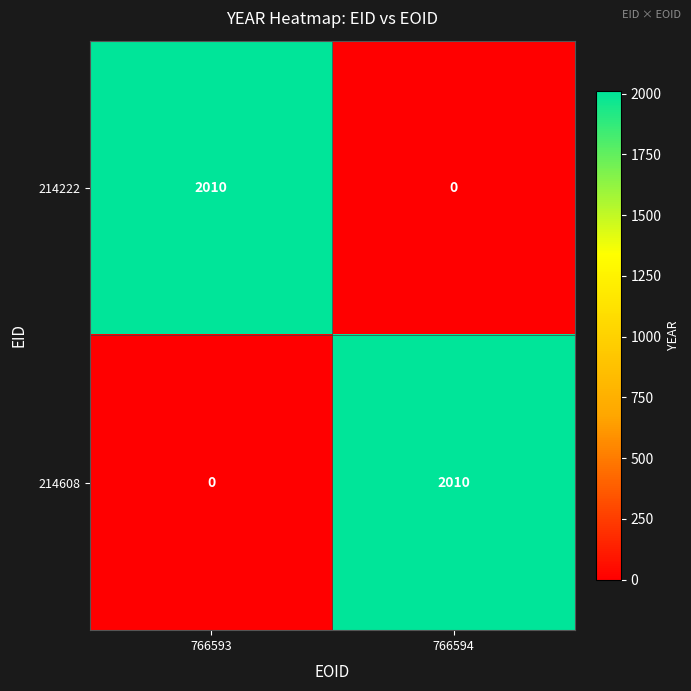

How many series are shown in this chart?

2